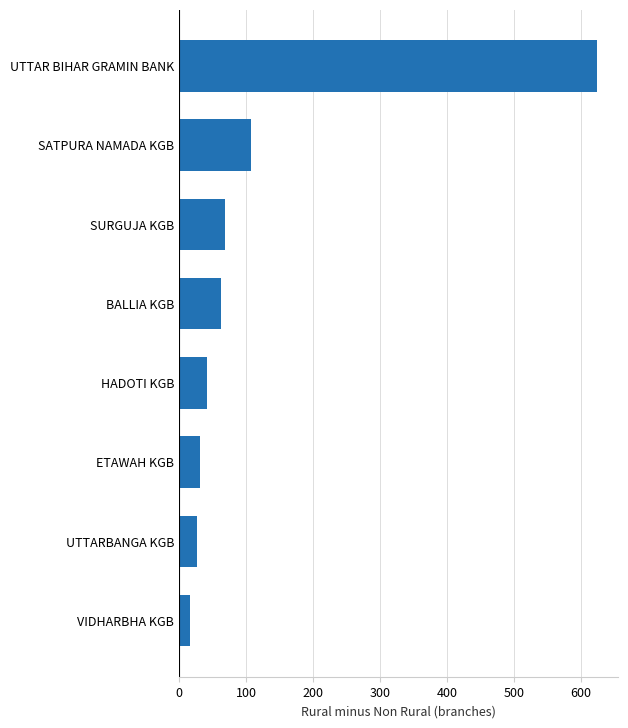

What is the change in value from ETAWAH KGB to SURGUJA KGB?

+38